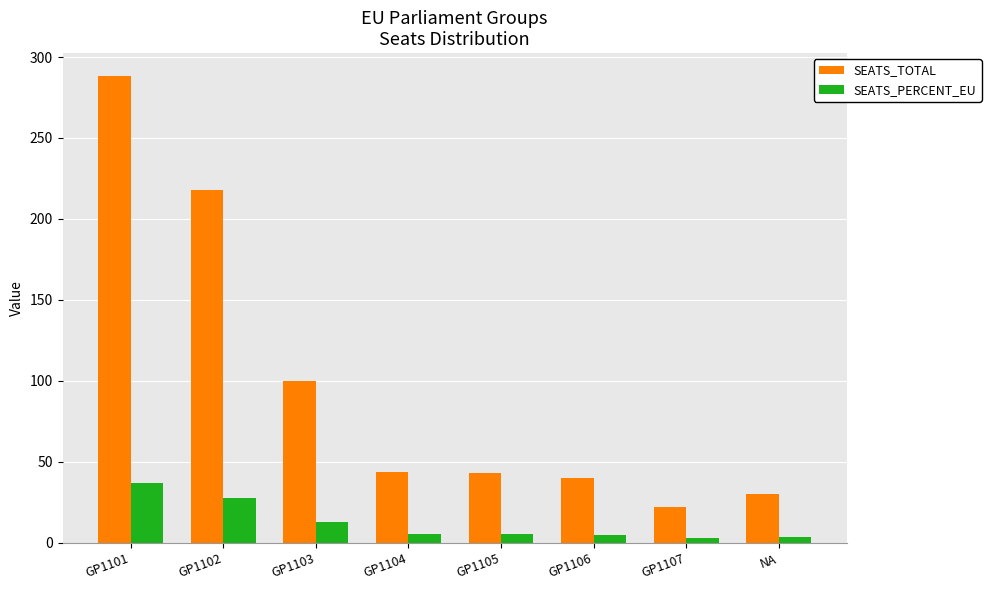

How many bars are there in total?

16